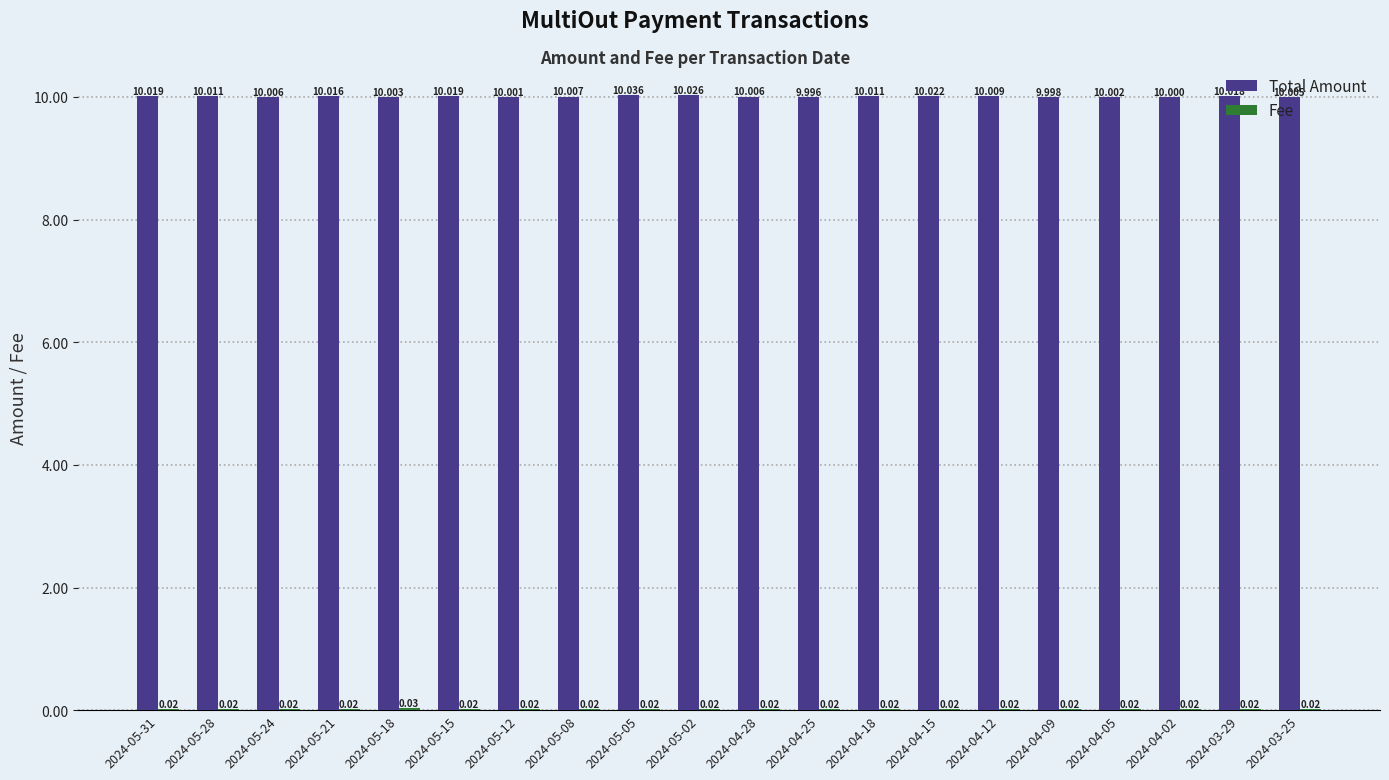

Which series has the largest total across all categories?

Total Amount